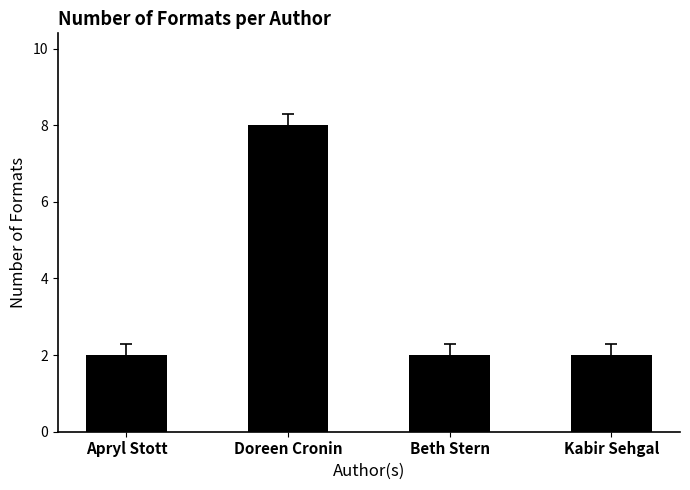

How many distinct data groups are displayed?

1